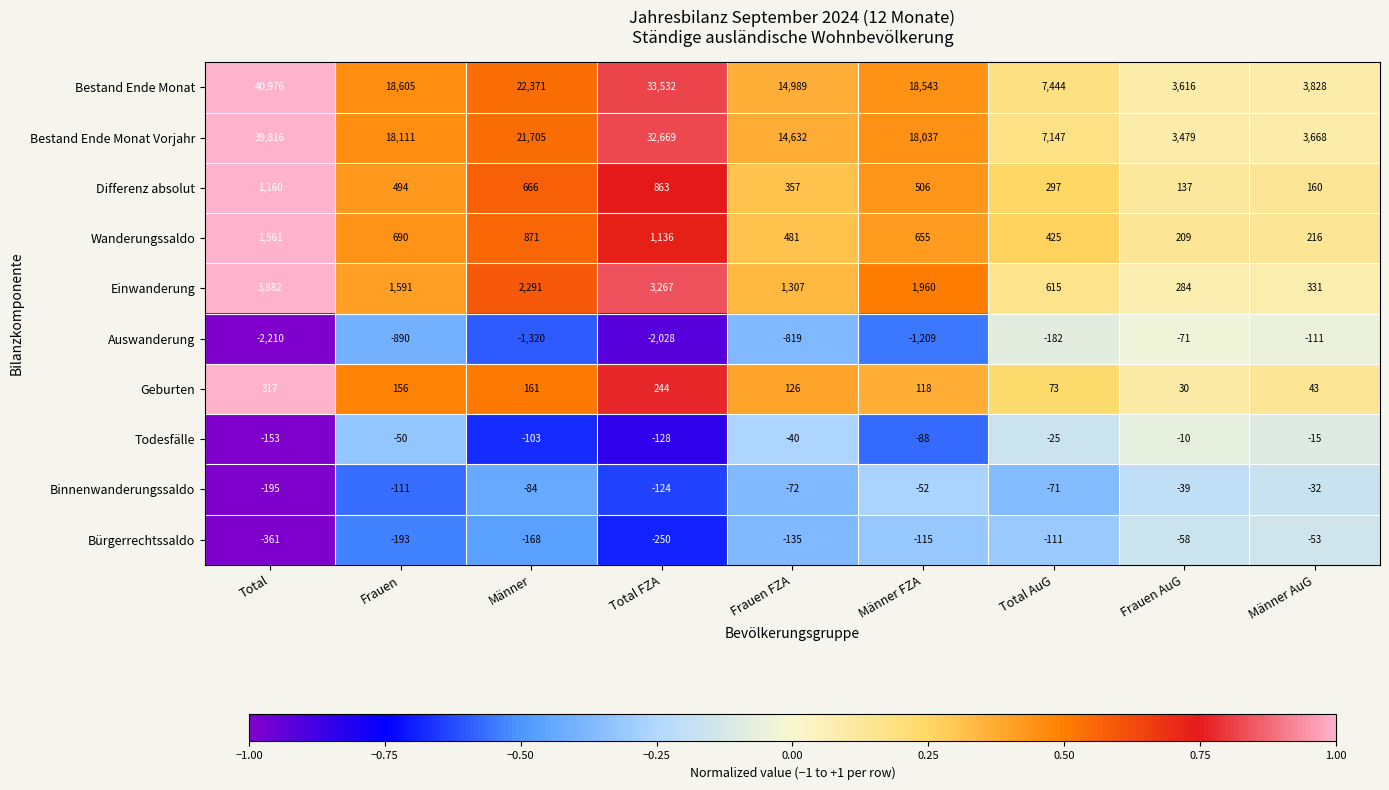

What is the difference between the maximum and second lowest values in the Bürgerrechtssaldo series?

197